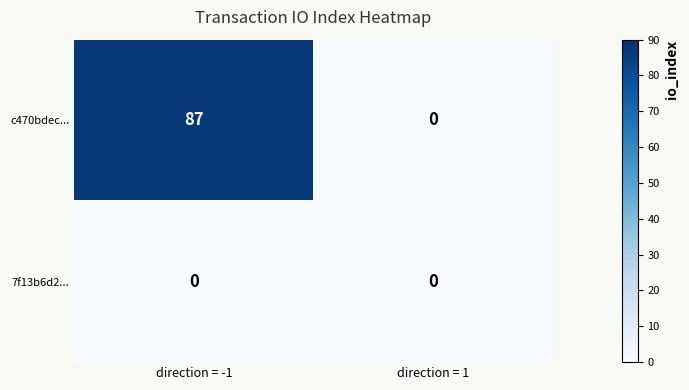

Which series has the largest range (max minus min)?

c470bdec...